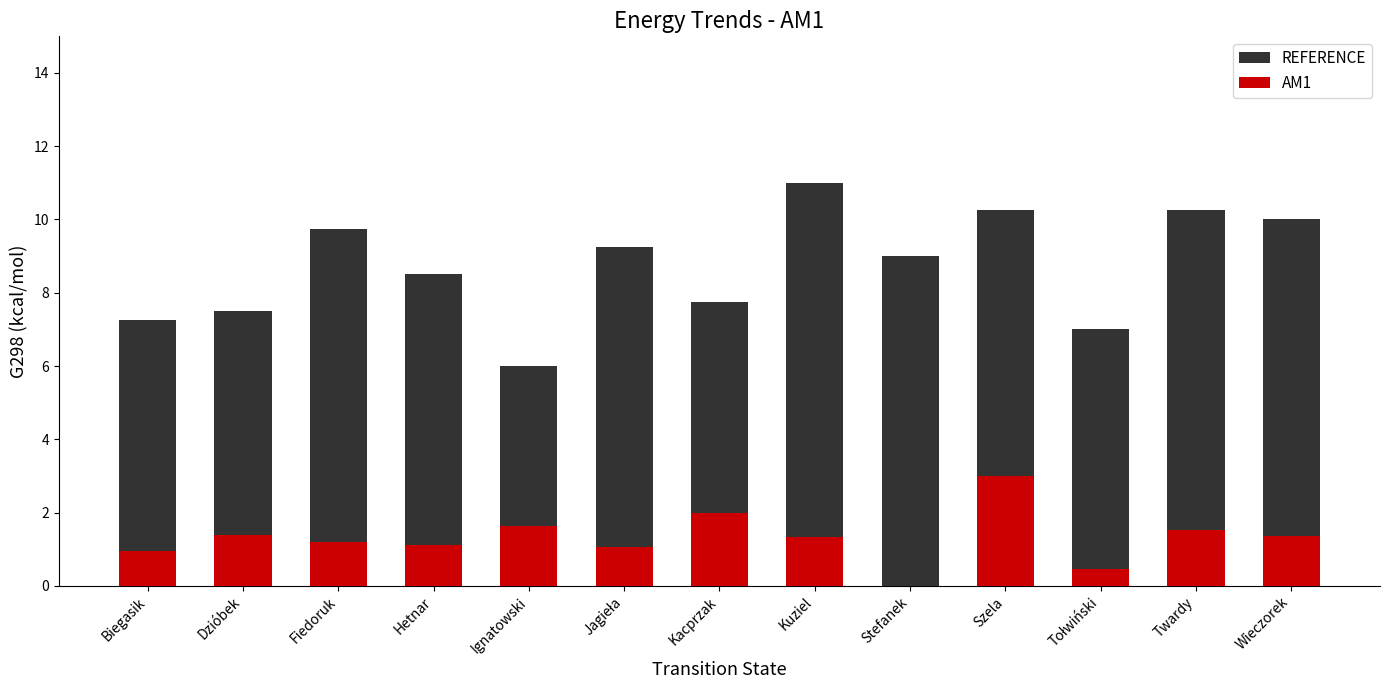

What is the difference between the second highest and minimum values in the REFERENCE series?

4.2